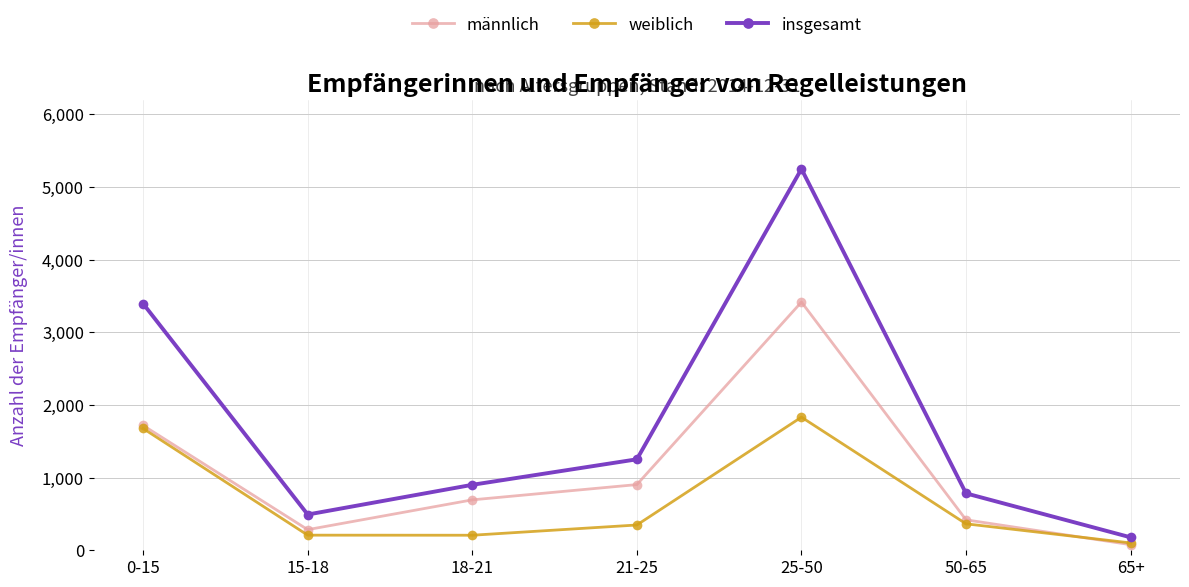

At which category is the sum across all series the highest?

25-50